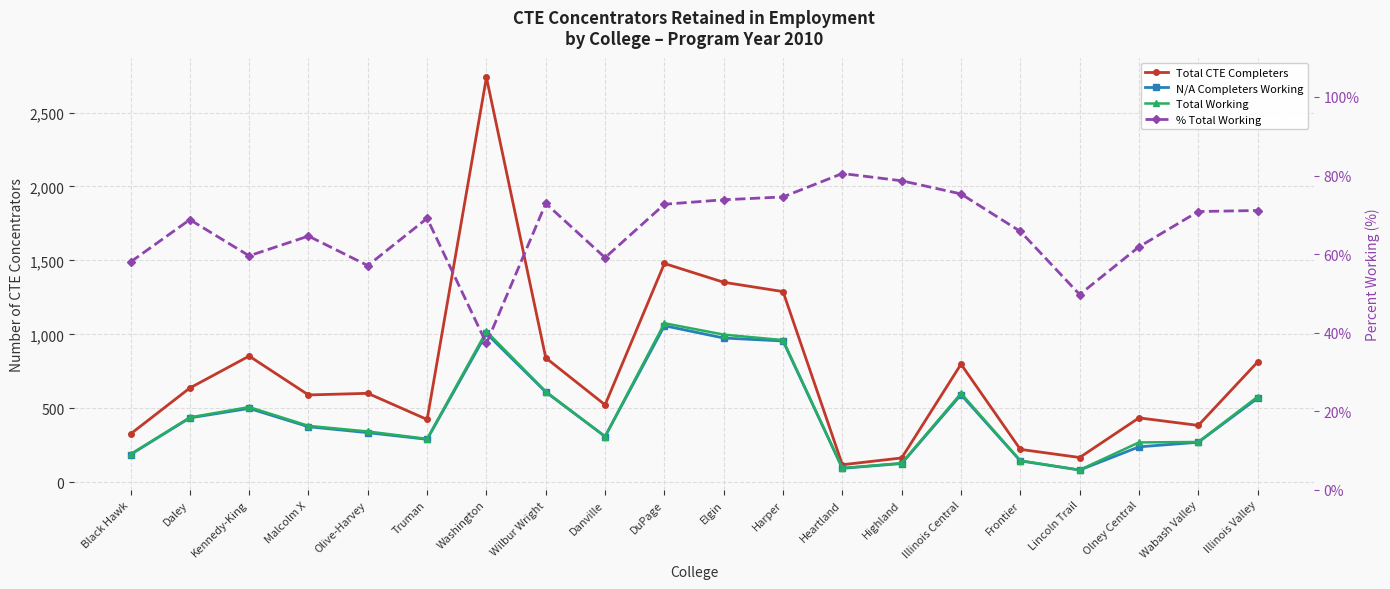

Where does the Total CTE Completers series first go above 601?

Daley